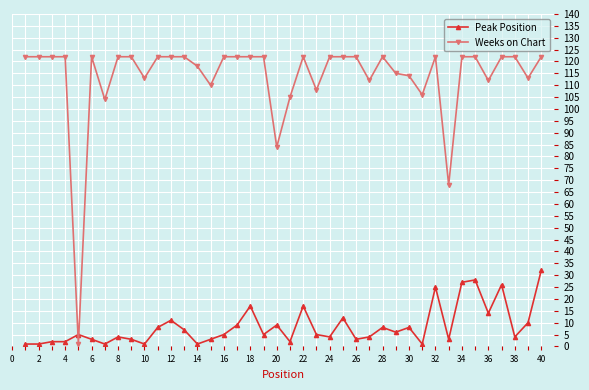

At how many categories does at least one series exceed 22?

39